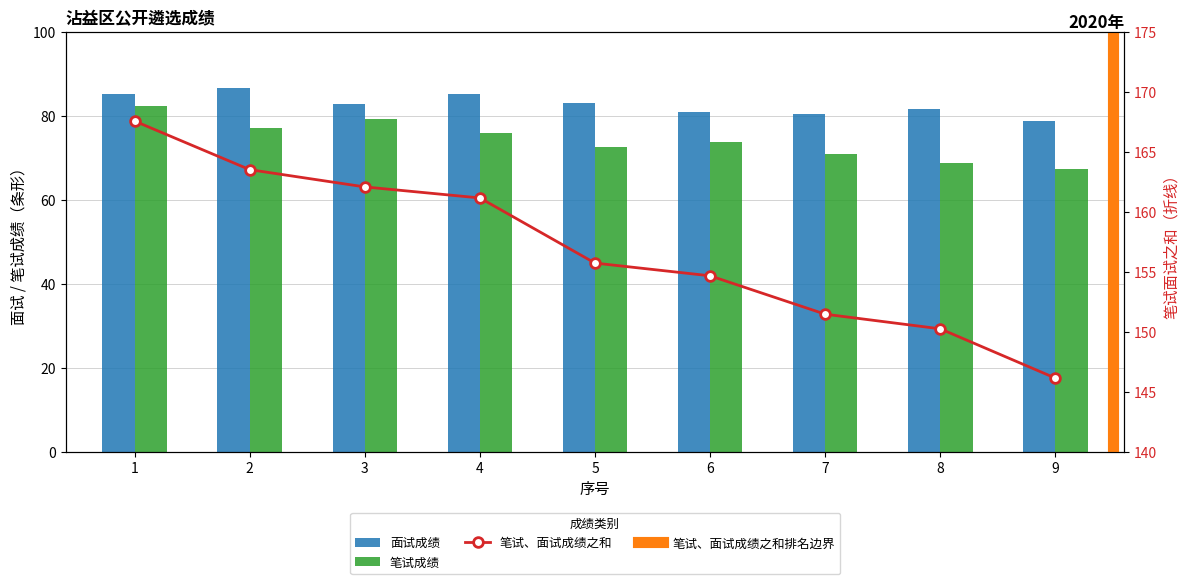

What is the average value of the 笔试、面试成绩之和 series?

156.9